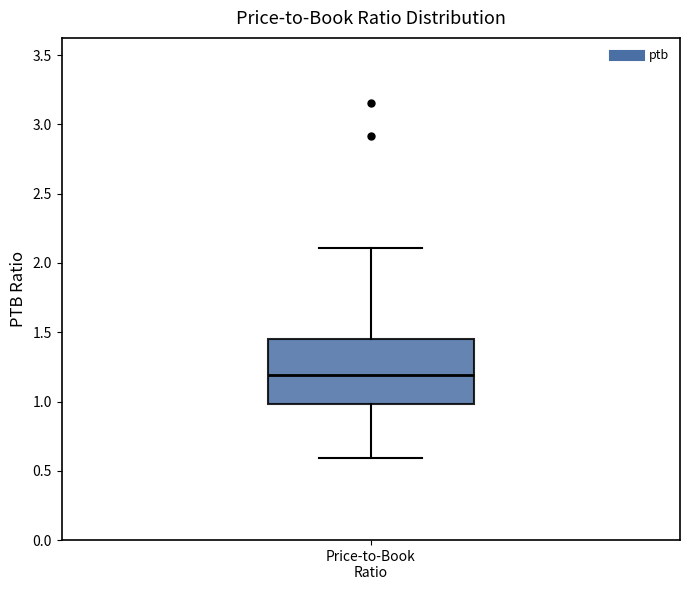

Where does the median line of the box for Price-to-Book Ratio sit on the y-axis? The values are not printed on the chart, so give them approximately, as read against the axis.

1.20